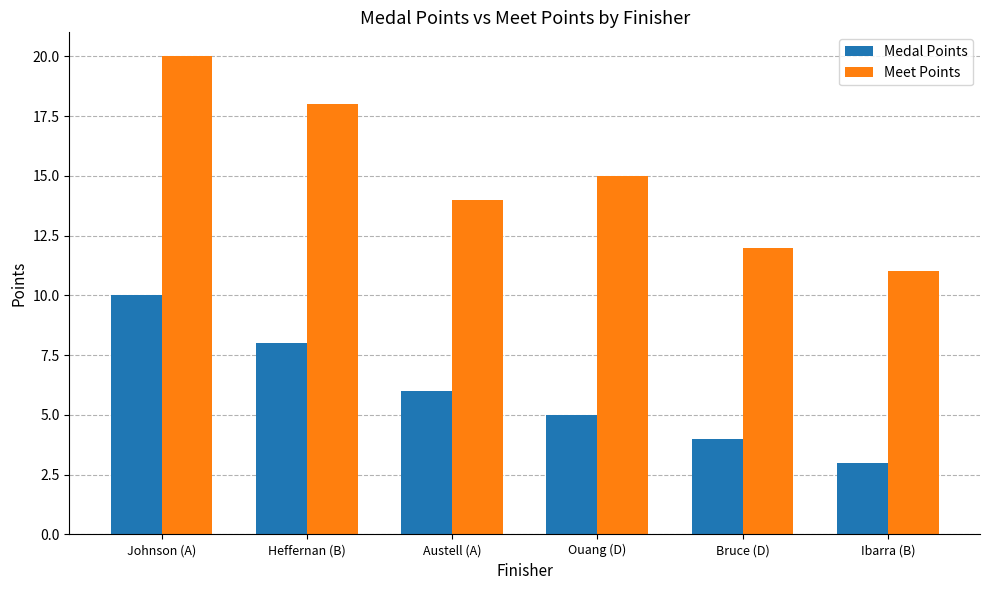

Is it true that Meet Points equals 14 at Austell (A)?

True